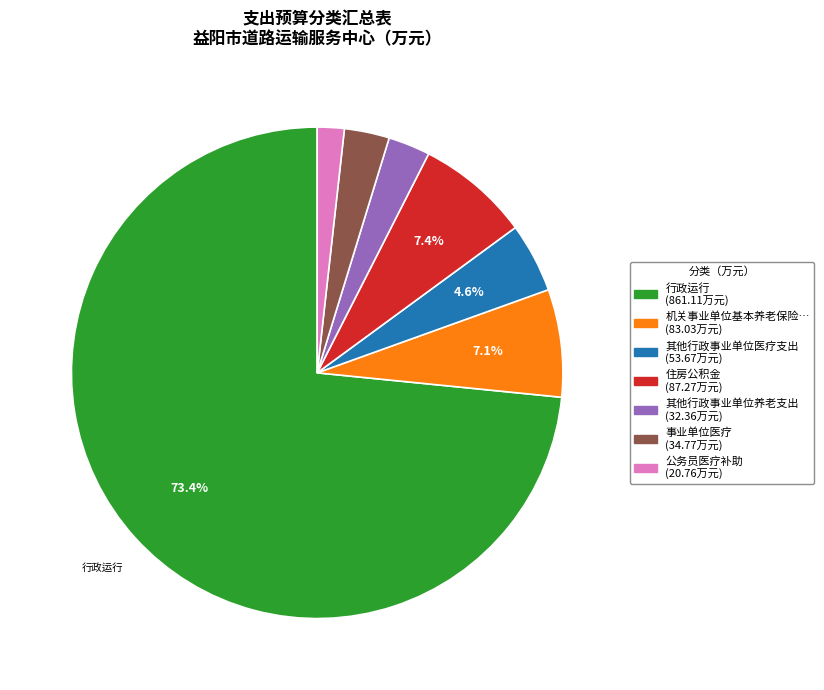

Is there a majority slice in this chart?

Yes